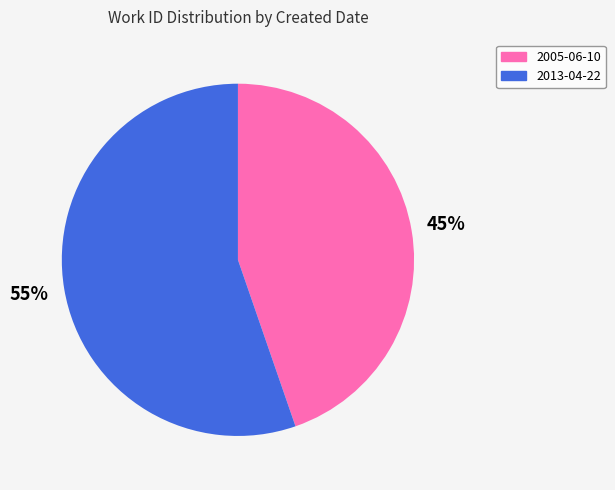

Which slice is the largest?

2013-04-22